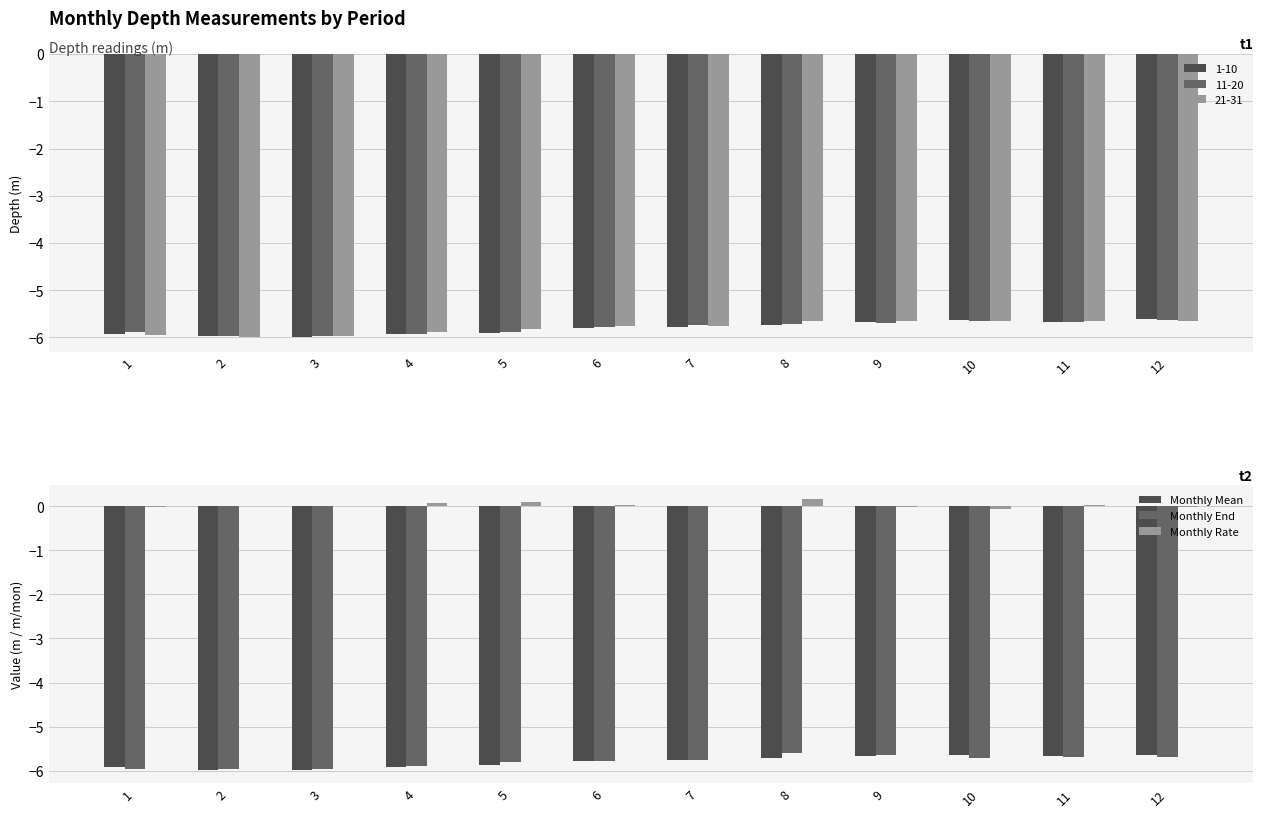

What is the difference between the maximum and minimum values in the Monthly Mean series?

0.3